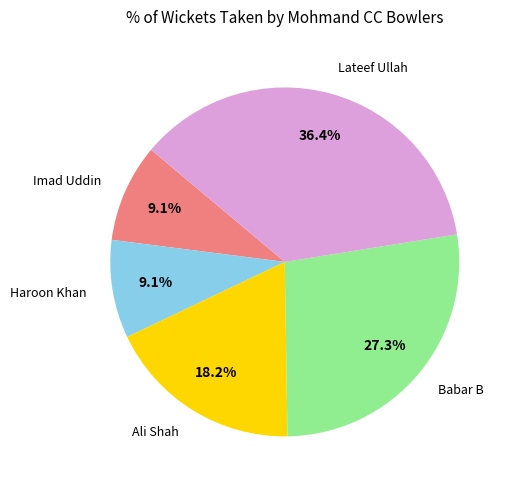

Is there any slice that represents more than half of the pie?

No